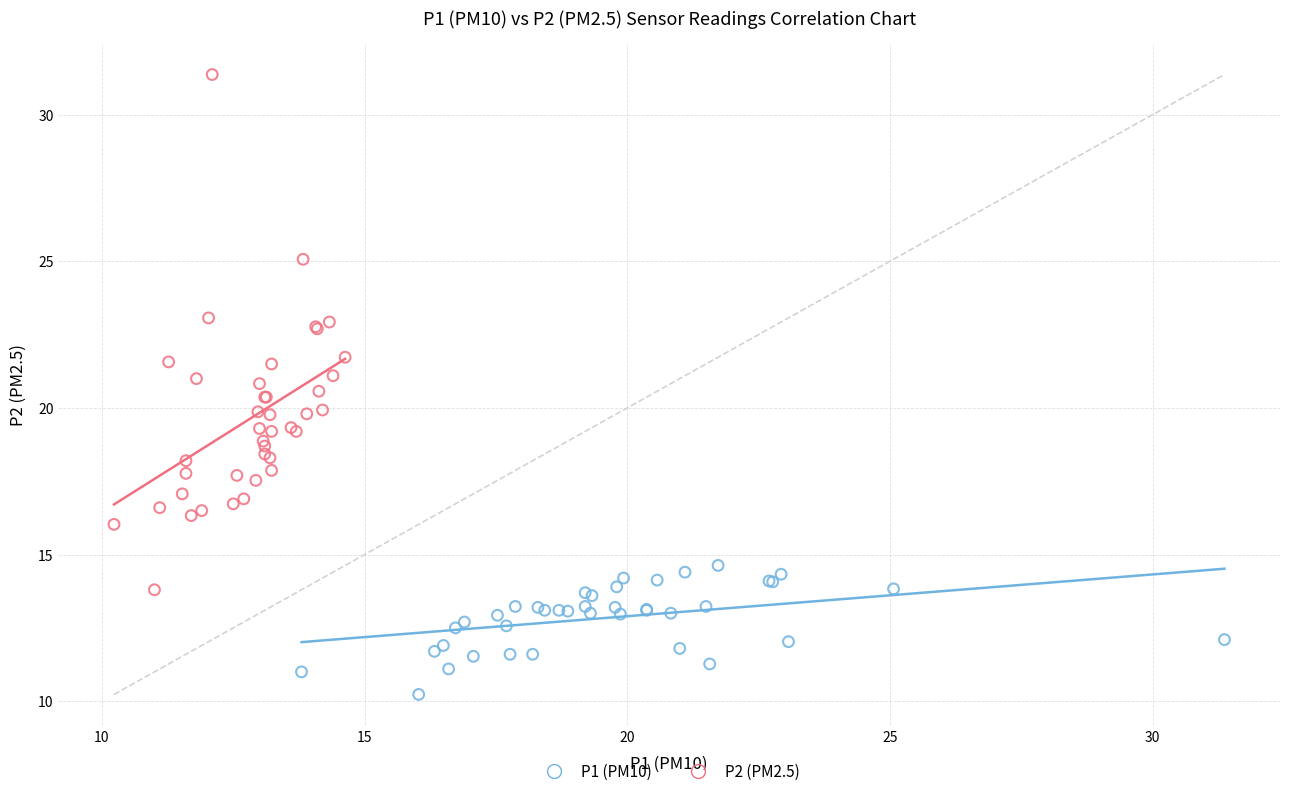

Which series has the widest spread of Y values?

P2 (PM2.5)